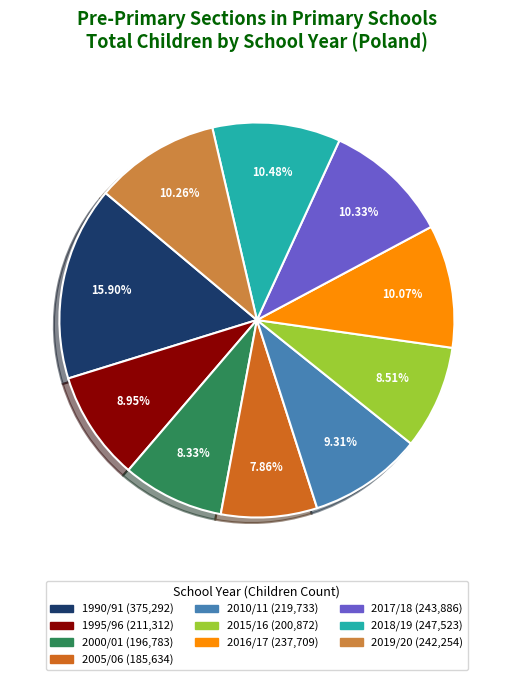

Is there any slice that represents more than half of the pie?

No